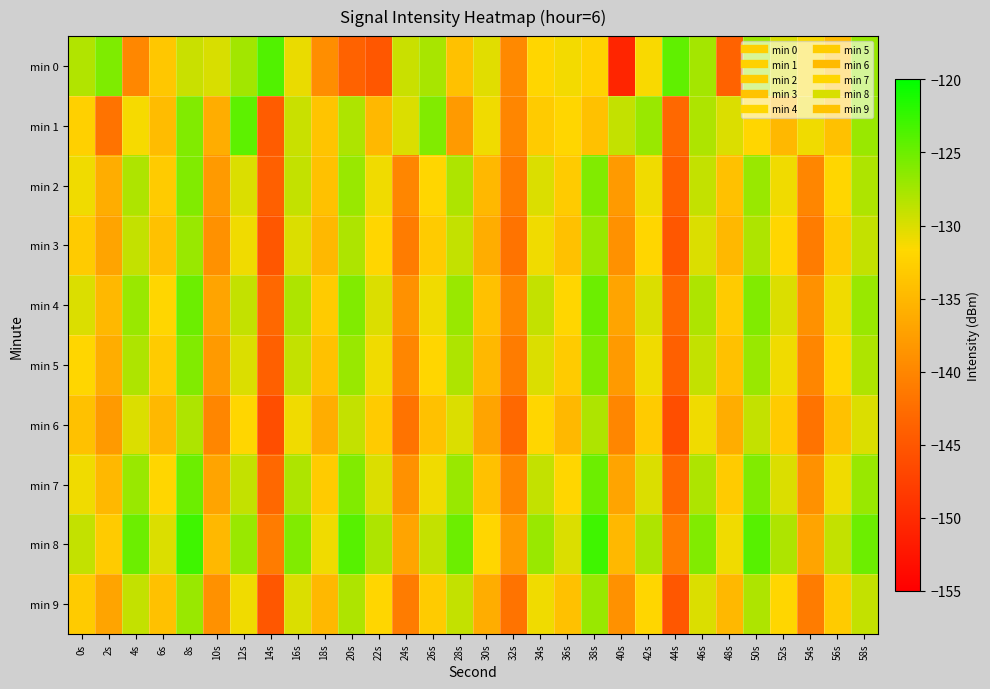

Rank the series by their maximum value, from lowest to highest.

min 6, min 3, min 9, min 2, min 5, min 4, min 7, min 1, min 0, min 8